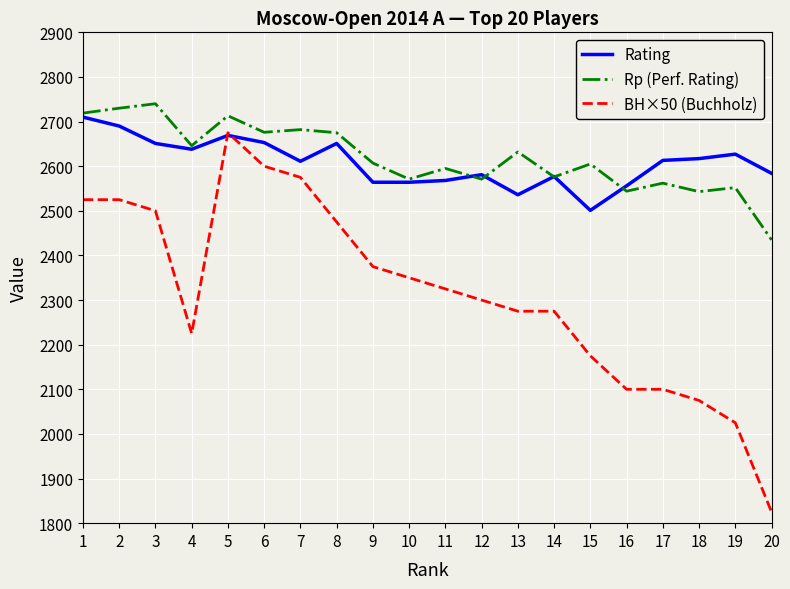

The value of BH×50 (Buchholz) at 3 is 2500. True or false?

True